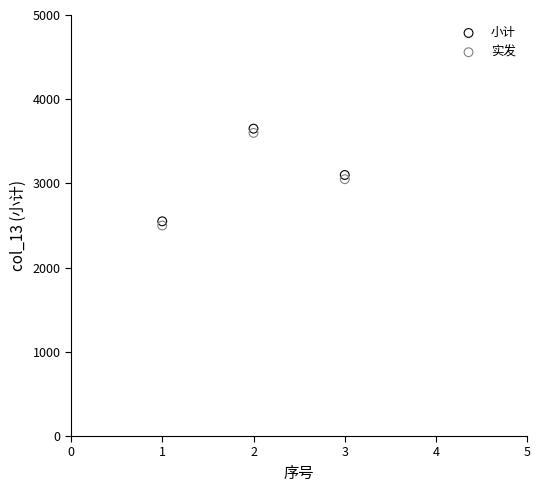

Across all data points, what is the range of Y values (max minus min)?

1150